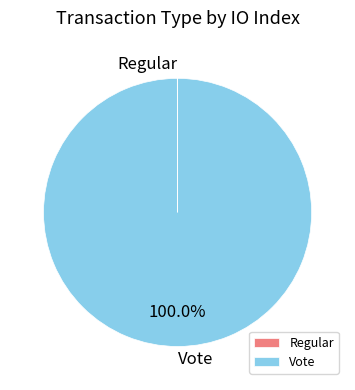

To the nearest percent, what is the difference between the largest and smallest slice percentages?

100%